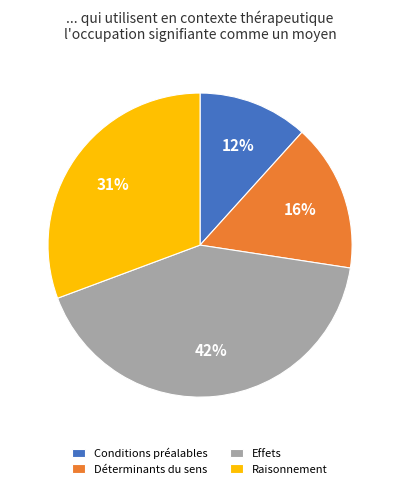

Count the number of slices in the pie.

4